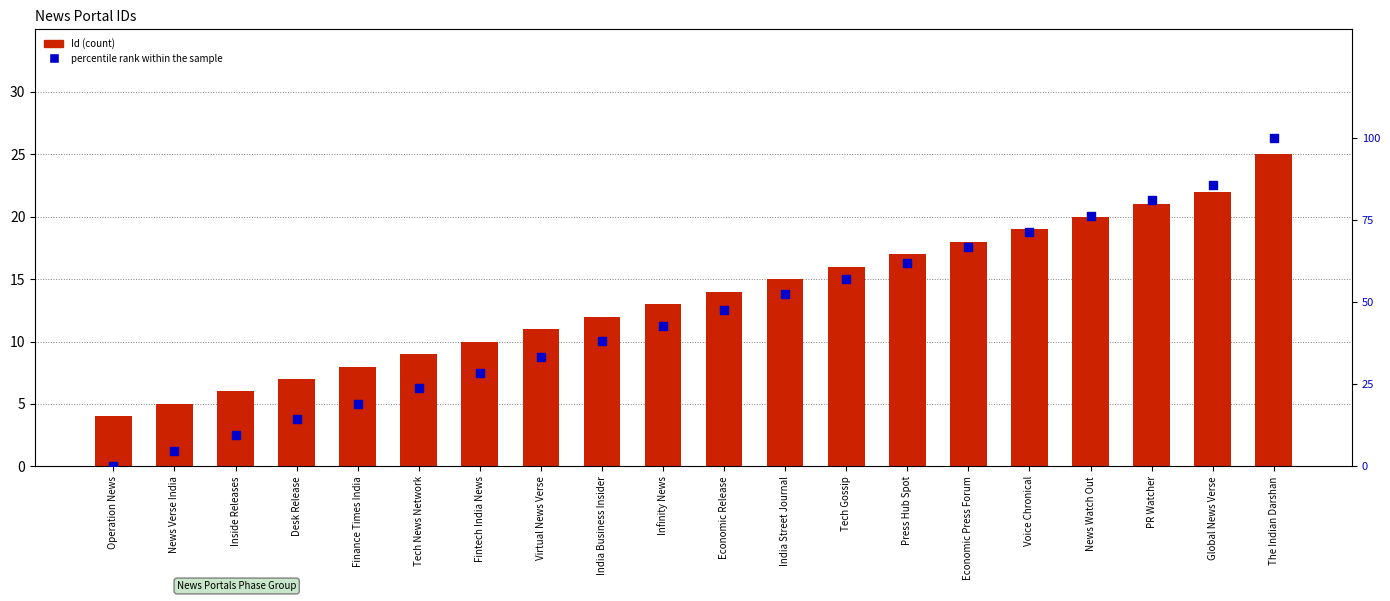

What is the total value across all series at Tech Gossip?

73.1